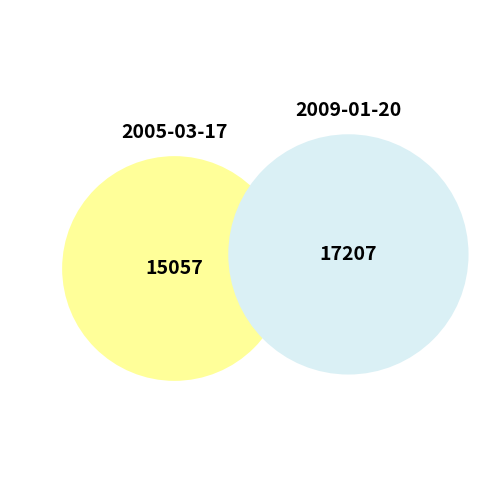

Combined, do 2005-03-17 00:00:00 UTC and 2009-01-20 00:00:00 UTC account for over 50%?

Yes